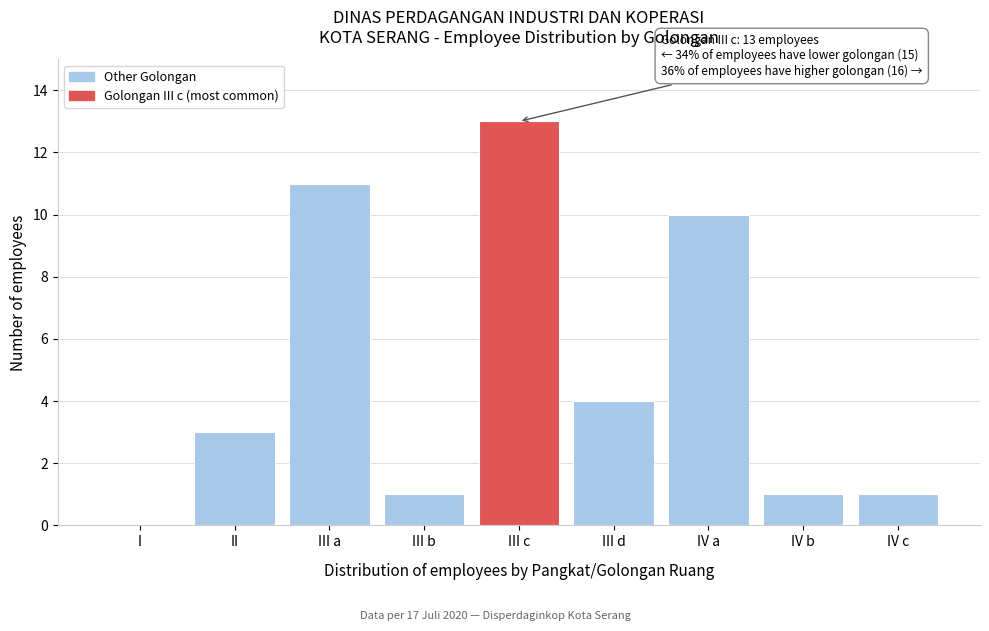

Reading left to right, what are all the values shown in this chart?

I=0	II=3	III a=11	III b=1	III c=13	III d=4	IV a=10	IV b=1	IV c=1